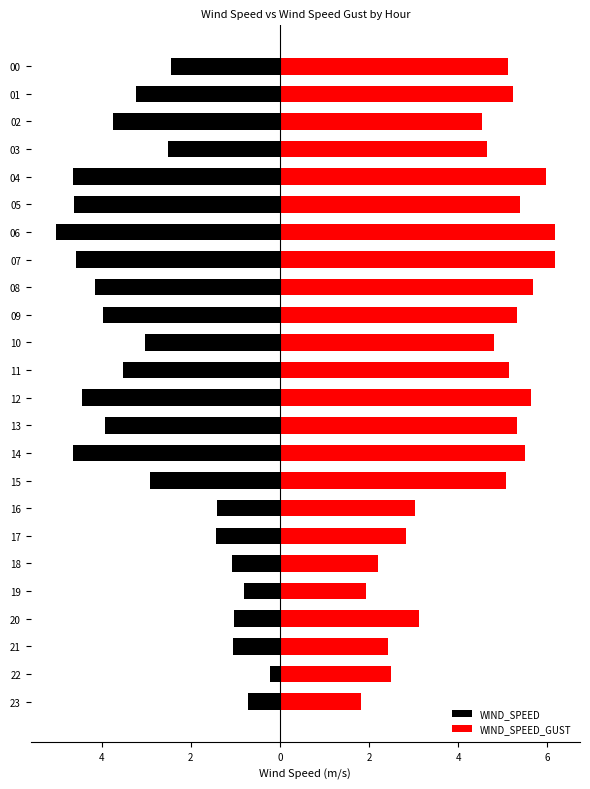

Which category has the lowest value across all series?

6